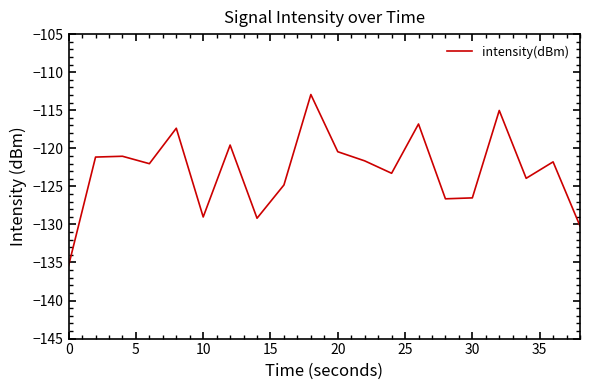

What is the minimum value shown in the chart?

-135.4